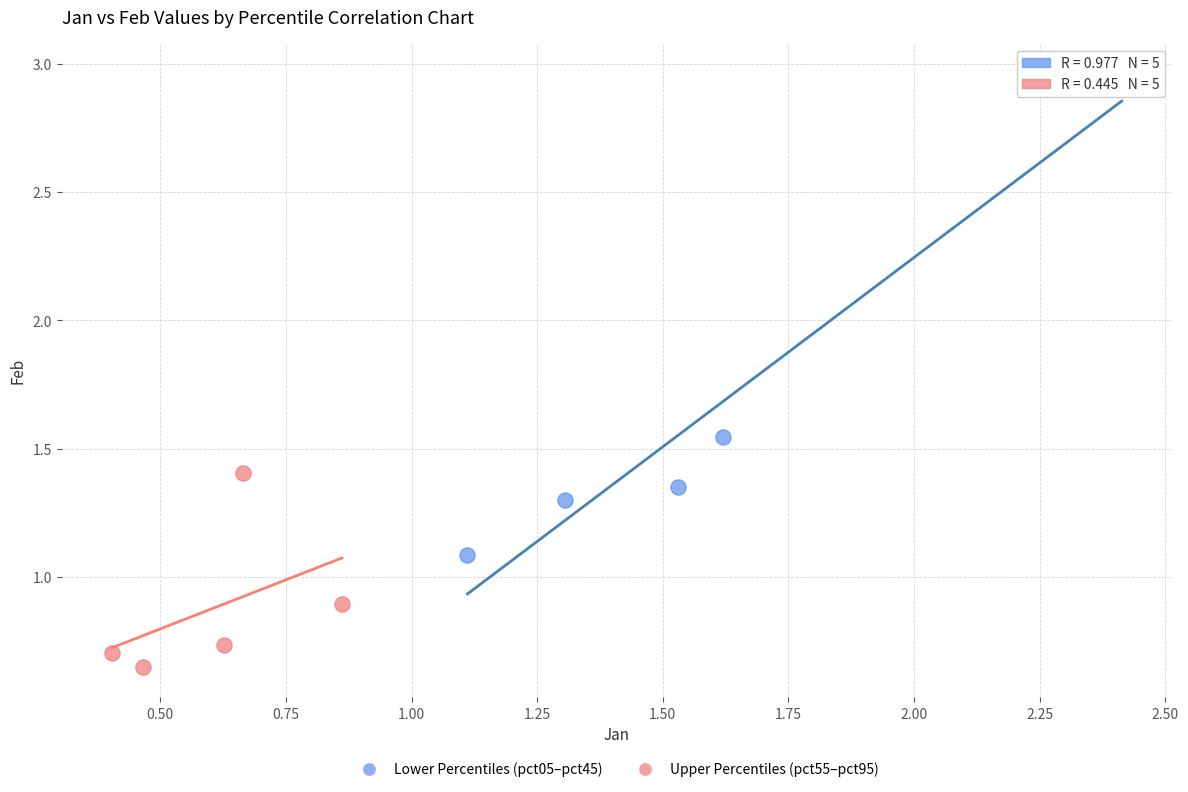

Which series has the largest Y range (max minus min)?

Lower Percentiles (pct05–pct45)